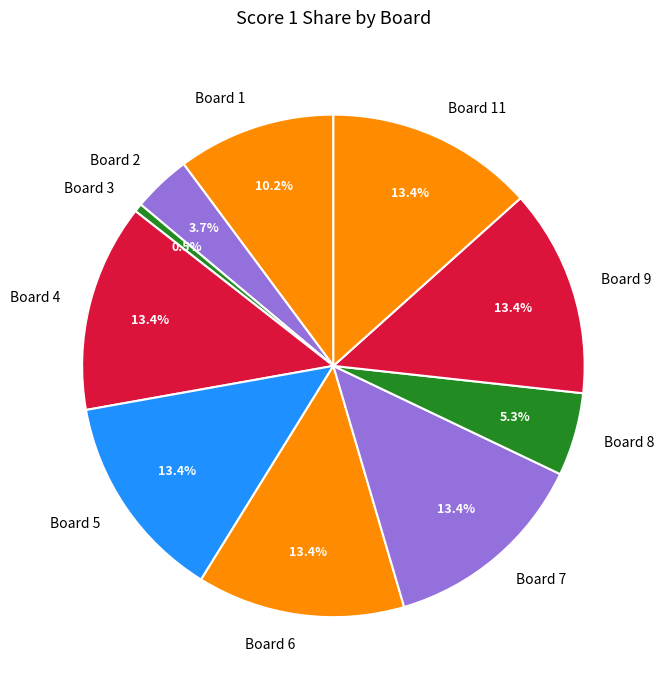

Which slice is the smallest?

Board 3